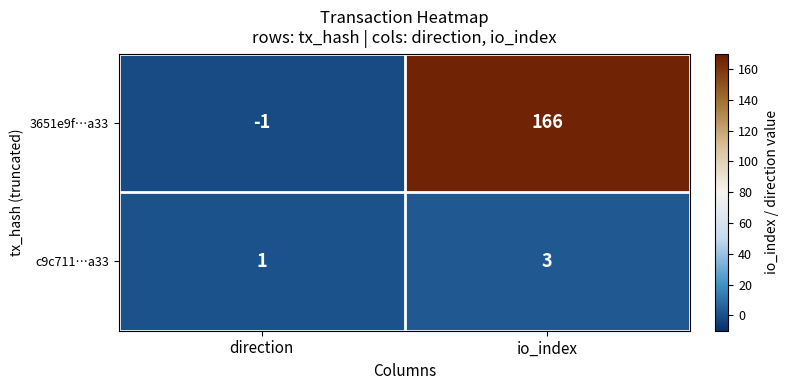

At which label does c9c711…a33 reach its peak?

io_index